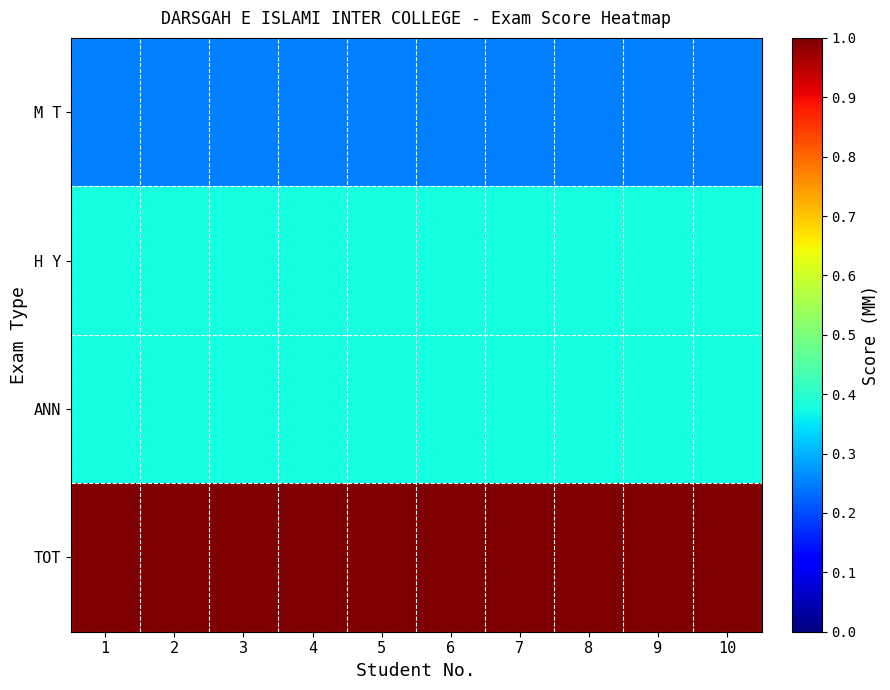

At 4, list the series in order from largest to smallest.

TOT, H Y, ANN, M T